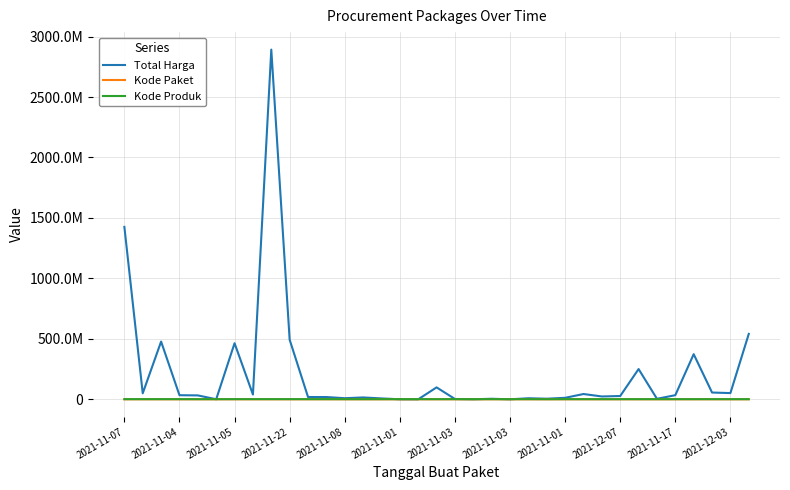

Which category has the highest value across all series?

2021-11-01